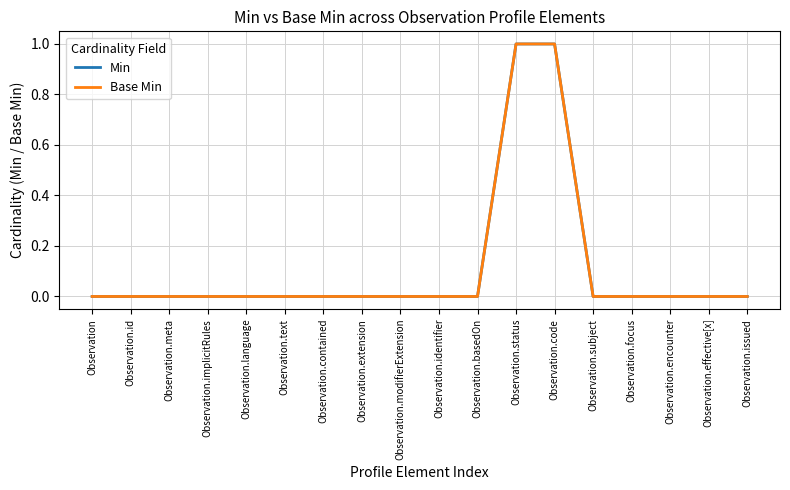

Does the chart have visible grid lines?

Yes